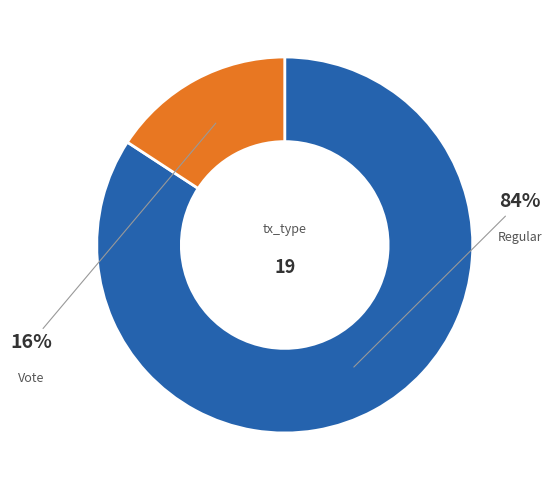

How many slices are in this pie chart?

2